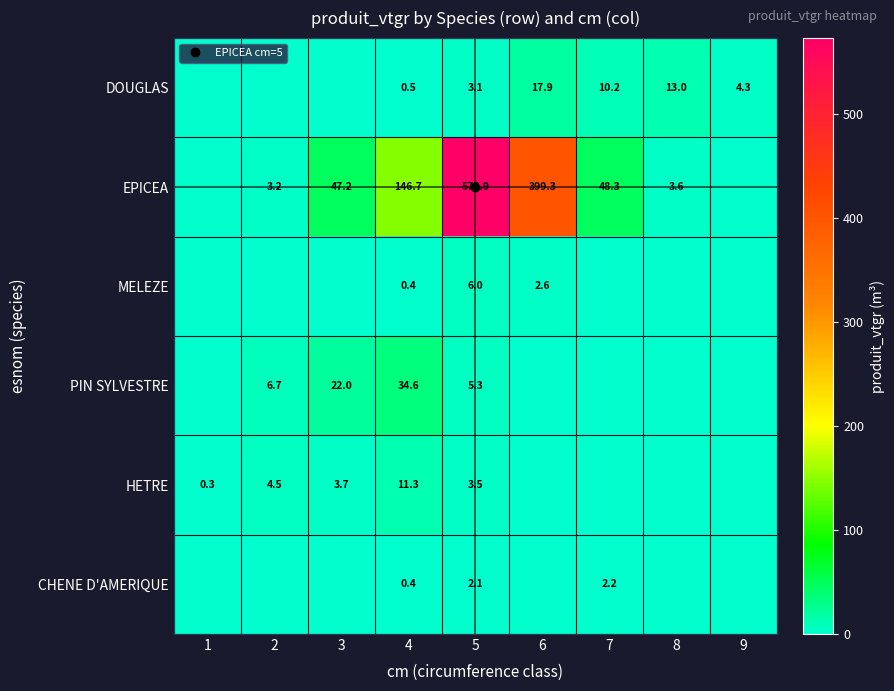

Is it true that DOUGLAS equals 1.9 at 5?

False